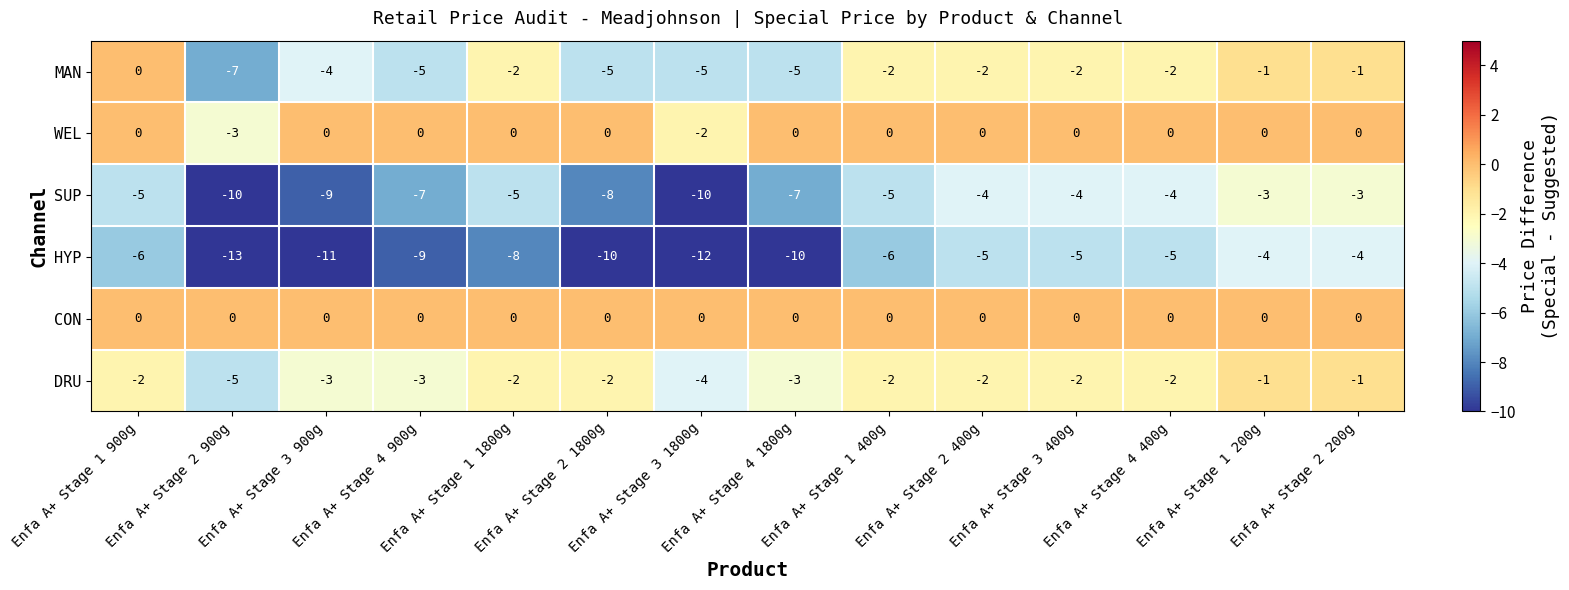

How many series are shown in this chart?

6